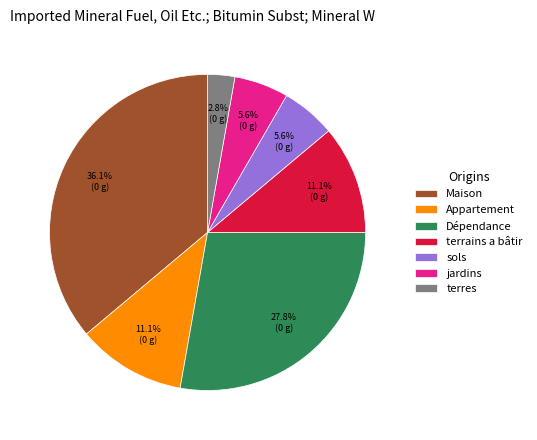

Is it true that terres is 11% of the pie?

False